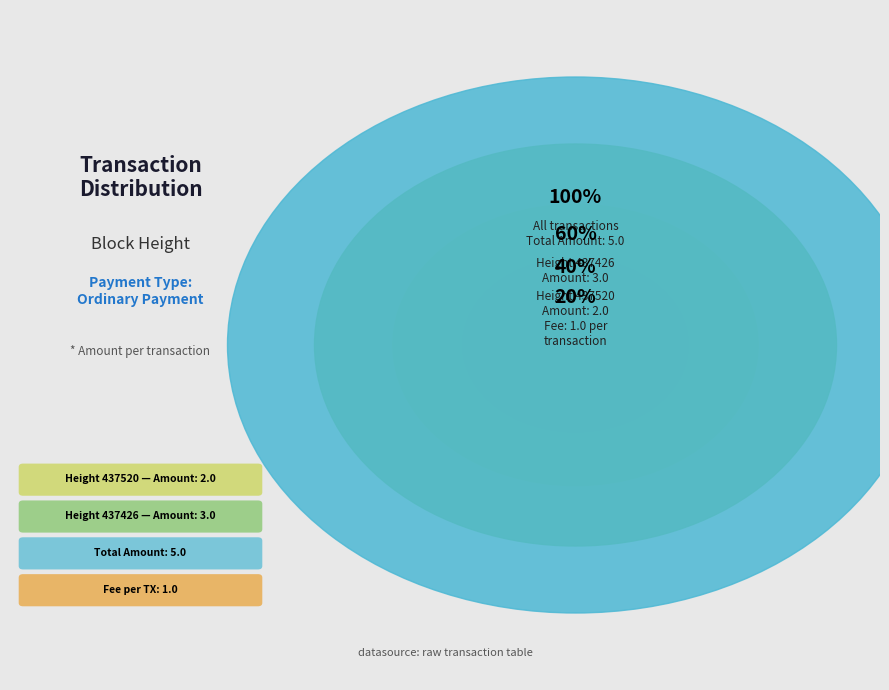

Is it true that 437520 is 40% of the pie?

True